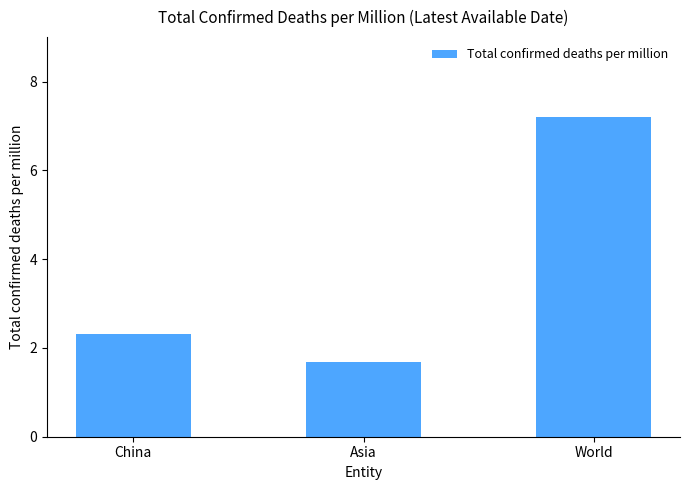

Which category has the lowest value across all series?

Asia